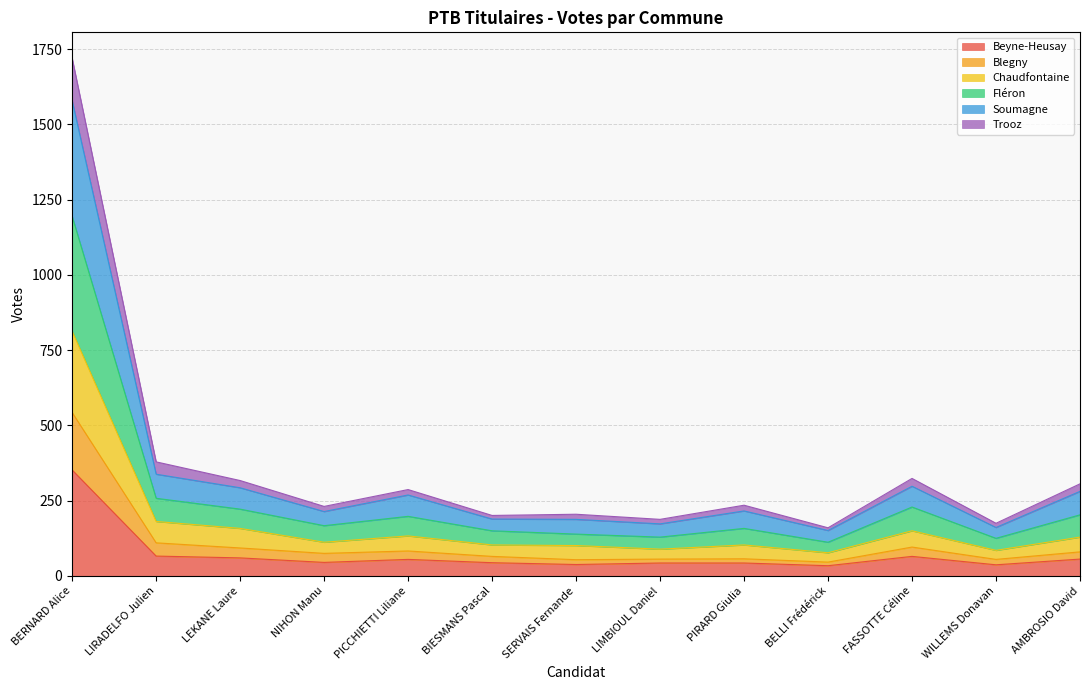

Which category has the highest value in the Blegny series?

BERNARD Alice